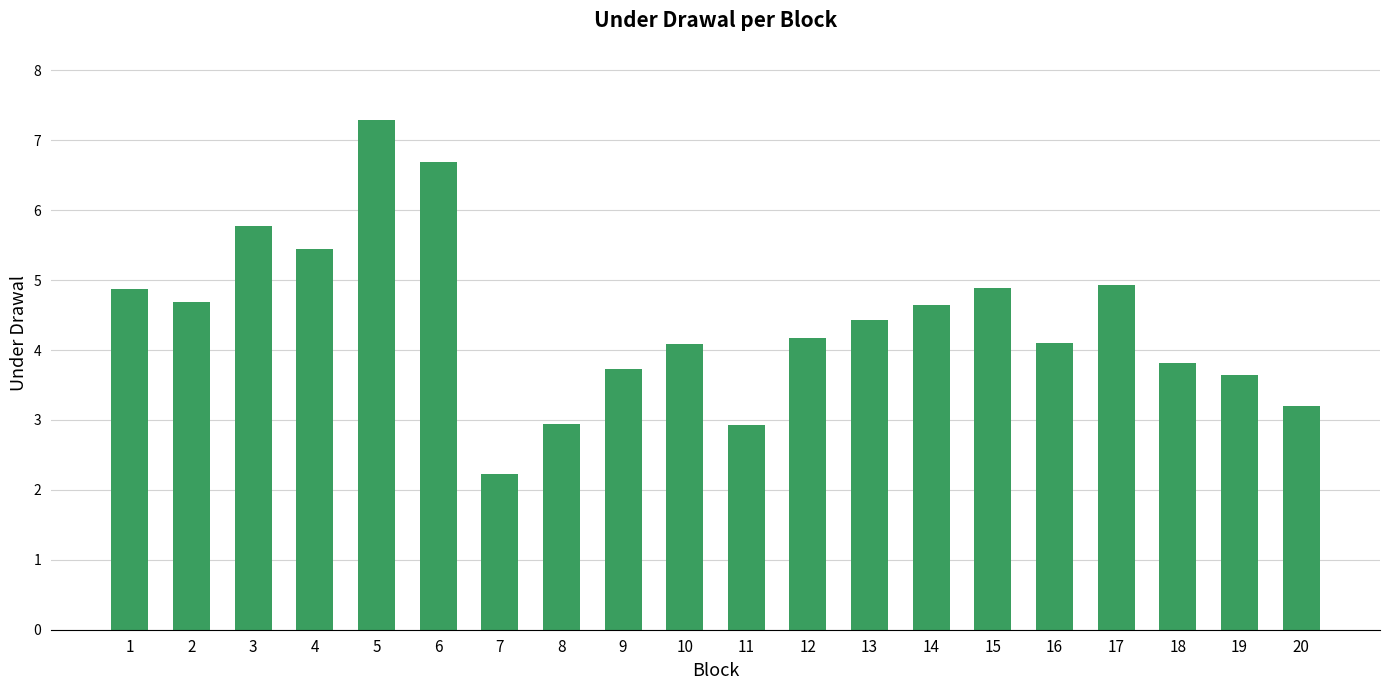

Count the number of values greater than 4.

13